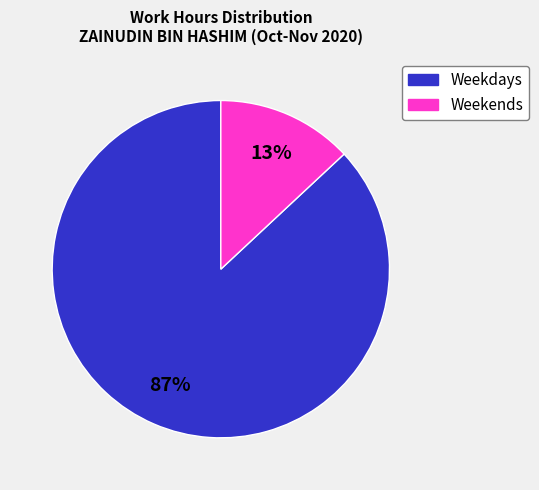

To the nearest percent, what is the difference between the largest and smallest slice percentages?

74%